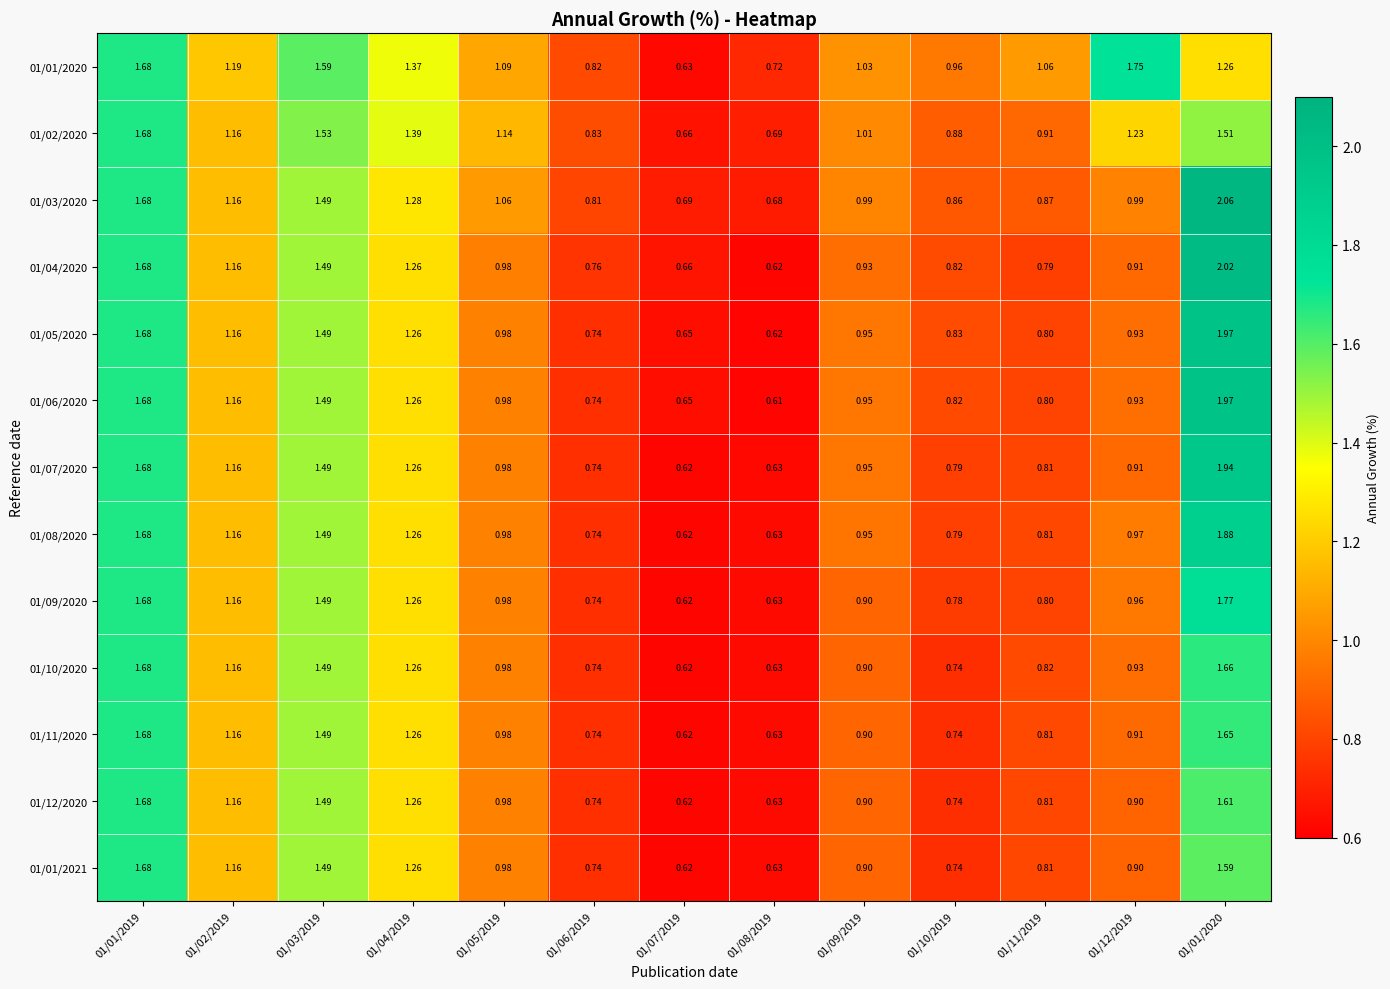

Which series changed the most between 01/06/2019 and 01/12/2019?

01/01/2020